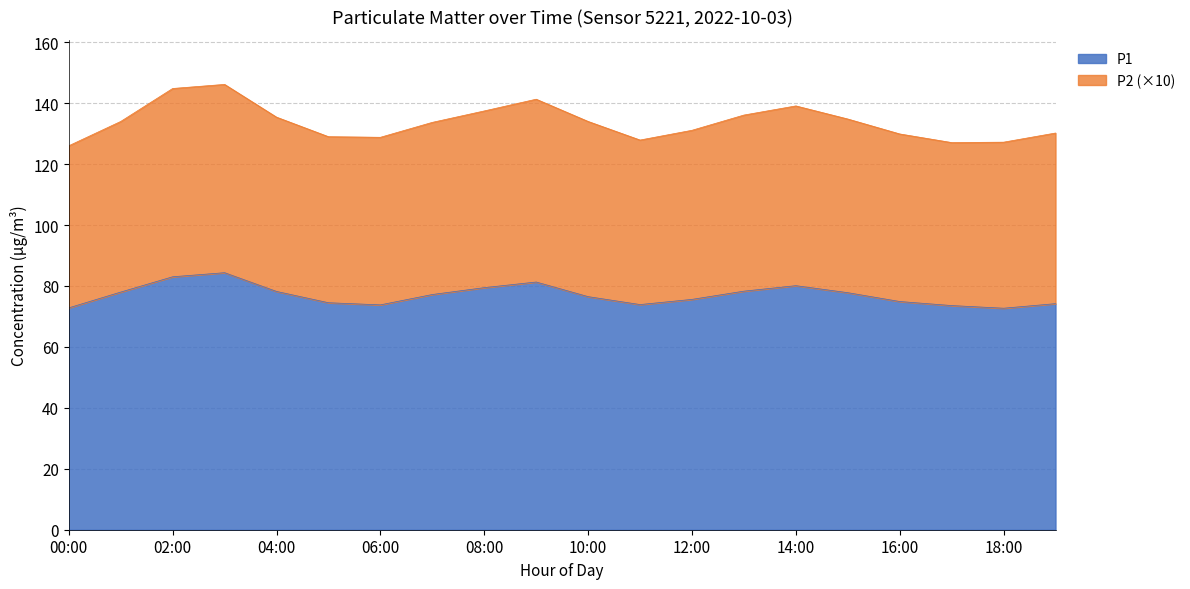

What is the sum of the P1 values at 00:00 and 02:00?

155.8